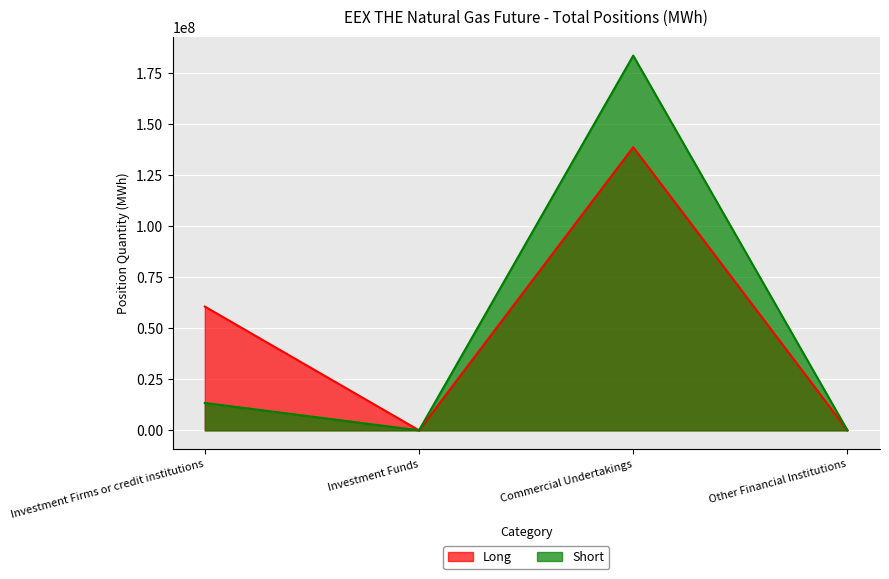

Between Other Financial Institutions and Investment Funds, which is larger?

Other Financial Institutions